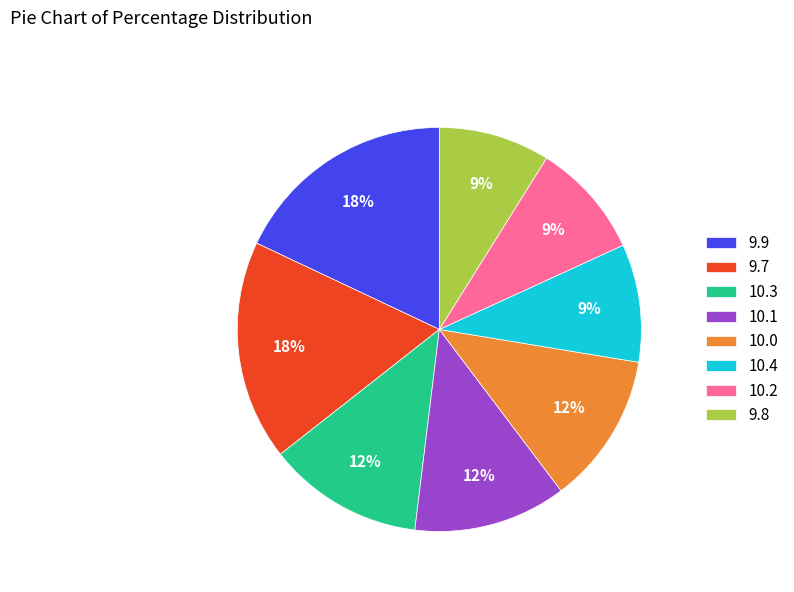

To the nearest percent, what is the difference between the largest and smallest slice percentages?

9%